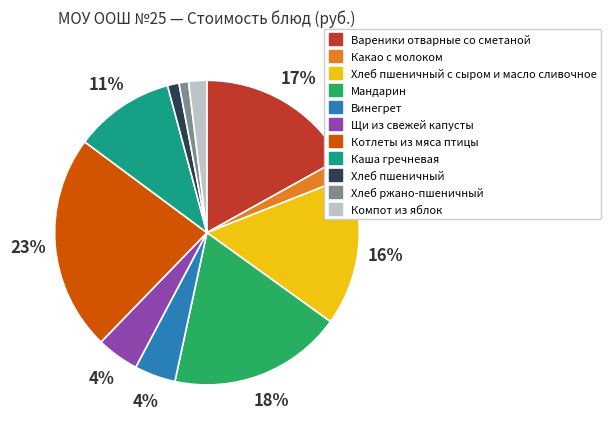

To the nearest percent, what is the difference between the largest and smallest slice percentages?

22%